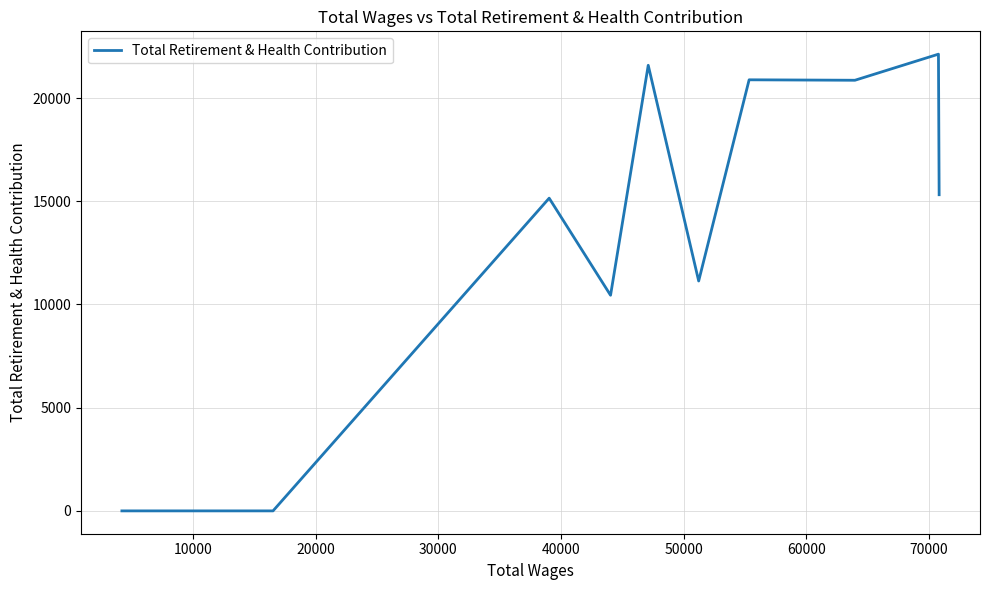

What is the difference between the maximum and minimum values?

22128